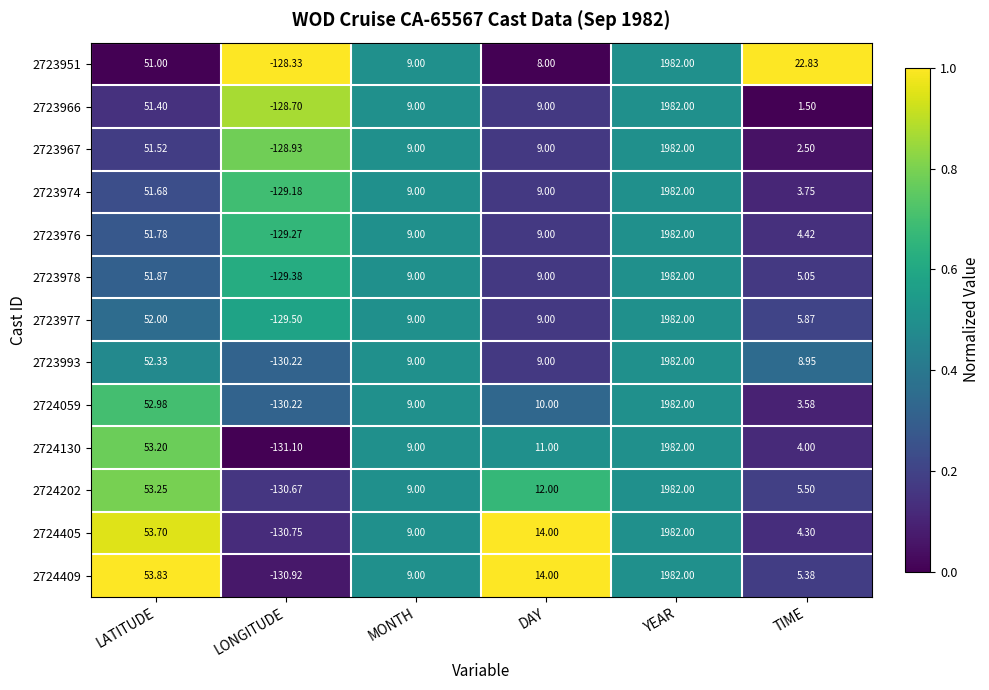

At how many categories does at least one series exceed 0?

5